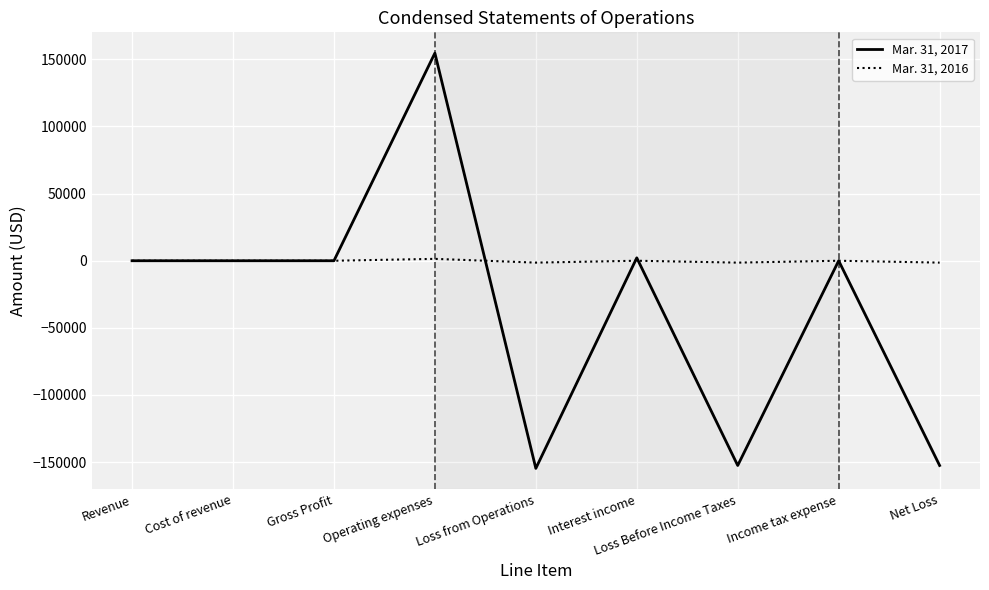

True or false: Mar. 31, 2017 has a value of 0 at Gross Profit.

True